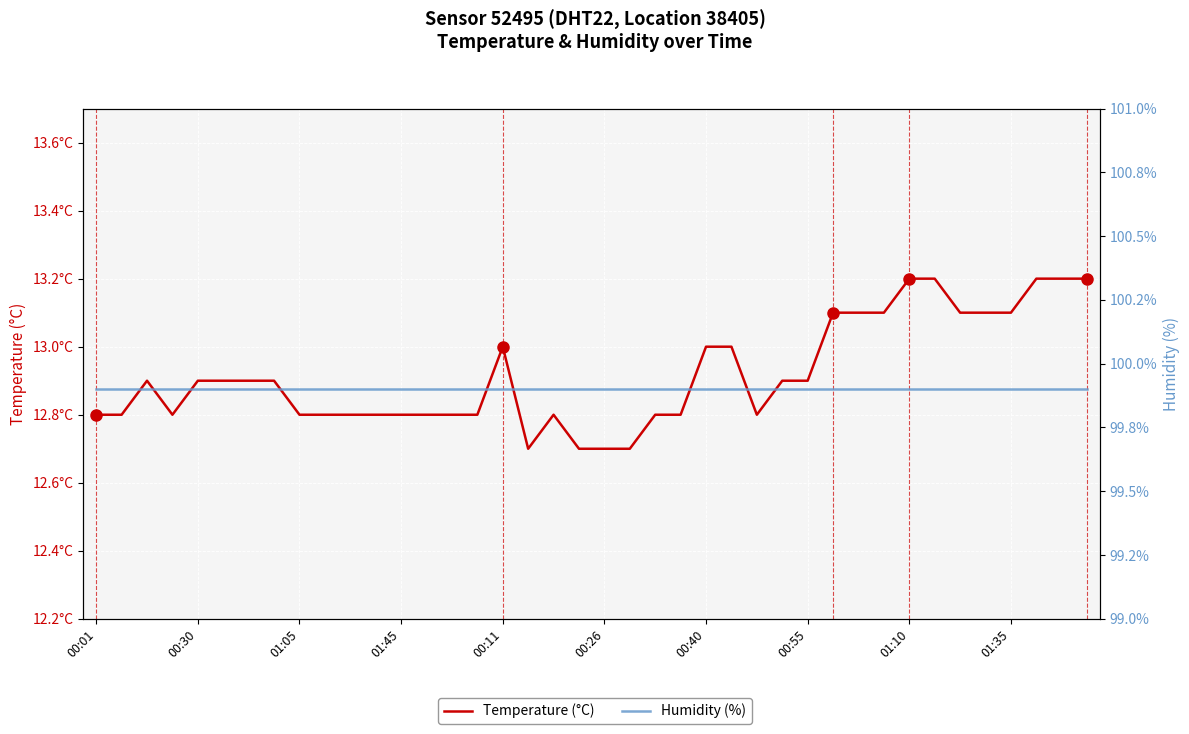

What value does the Humidity (%) series have at 19?

99.9